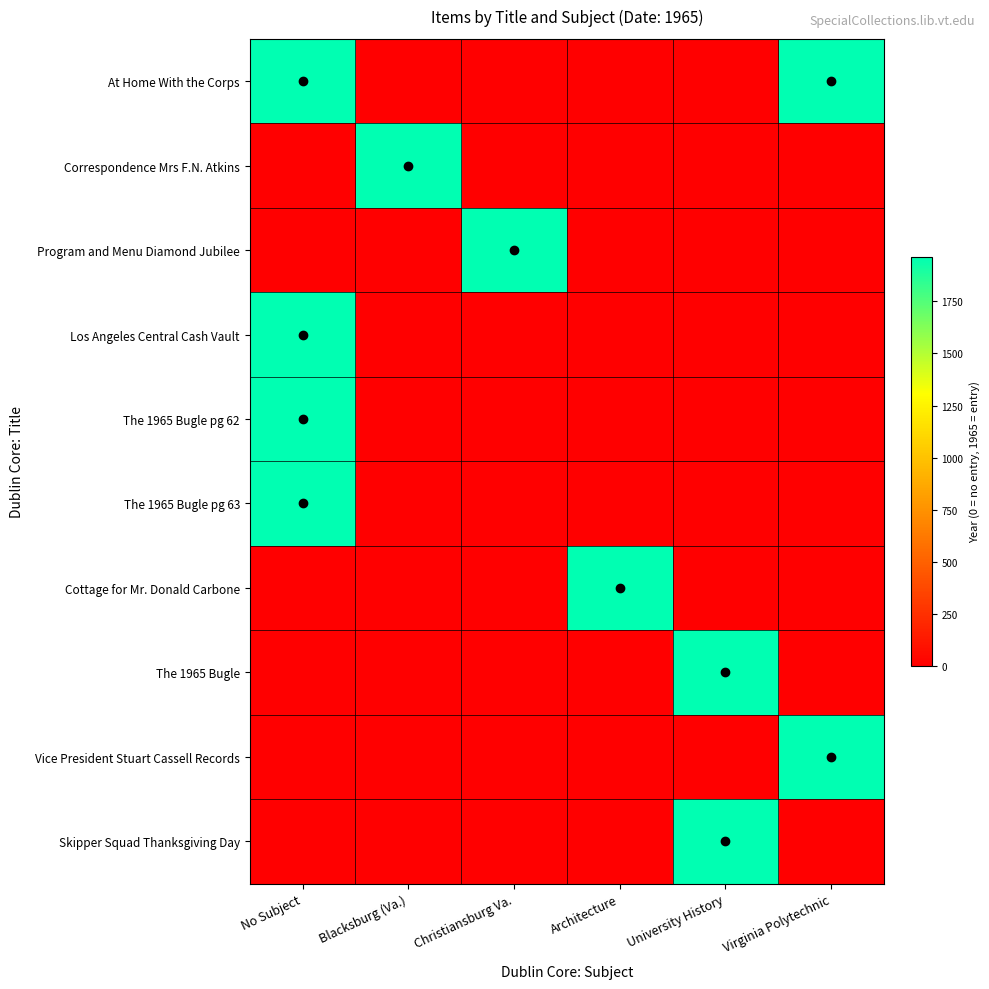

Which label corresponds to the largest value in the chart?

No Subject